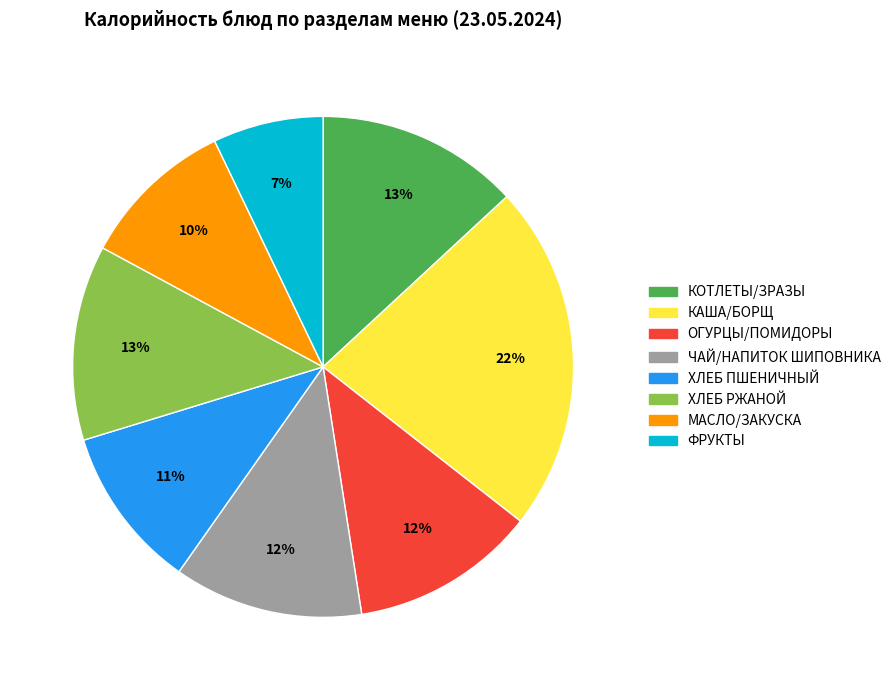

Is ХЛЕБ РЖАНОЙ the majority of the pie?

No